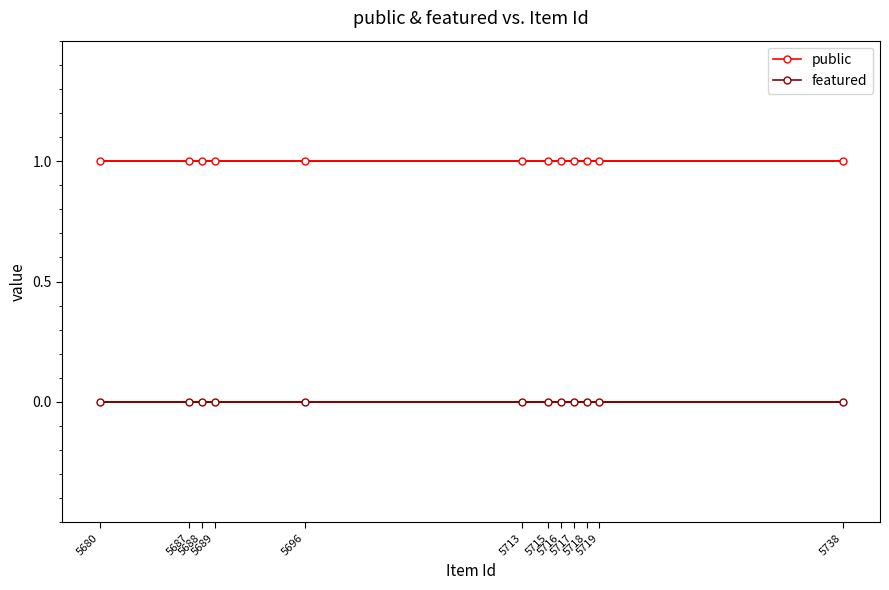

Which category has the lowest value in the featured series?

5715